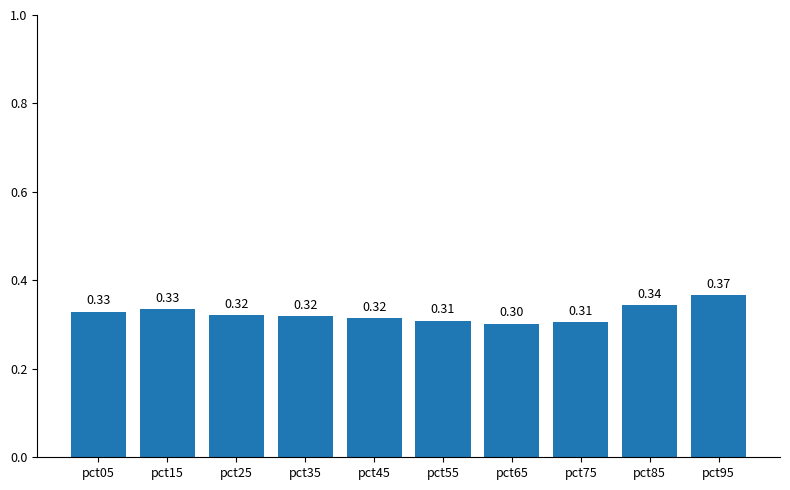

Between pct85 and pct15, which is larger?

pct85